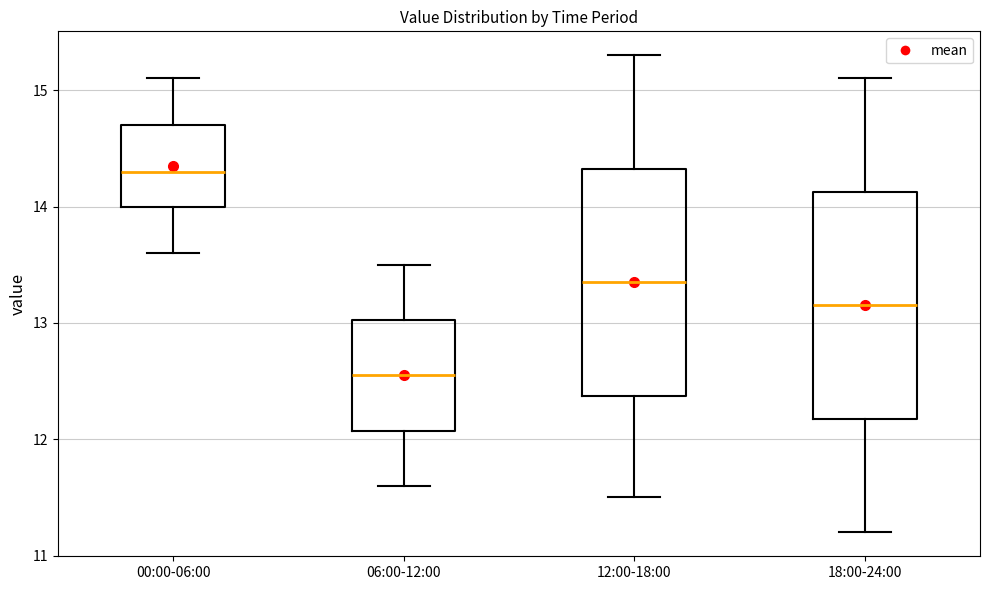

Where does the lower whisker of the box for 06:00-12:00 end on the y-axis? The values are not printed on the chart, so give them approximately, as read against the axis.

11.6